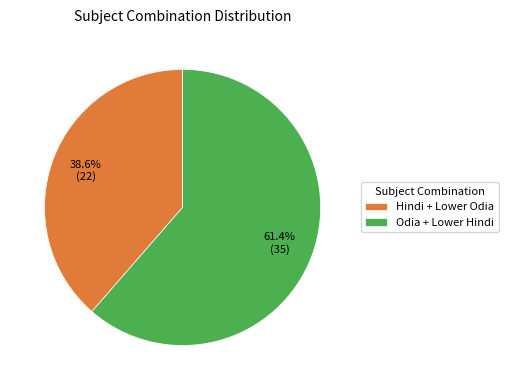

Approximately how many times larger is the value at Odia + Lower Hindi compared to Hindi + Lower Odia?

1.6